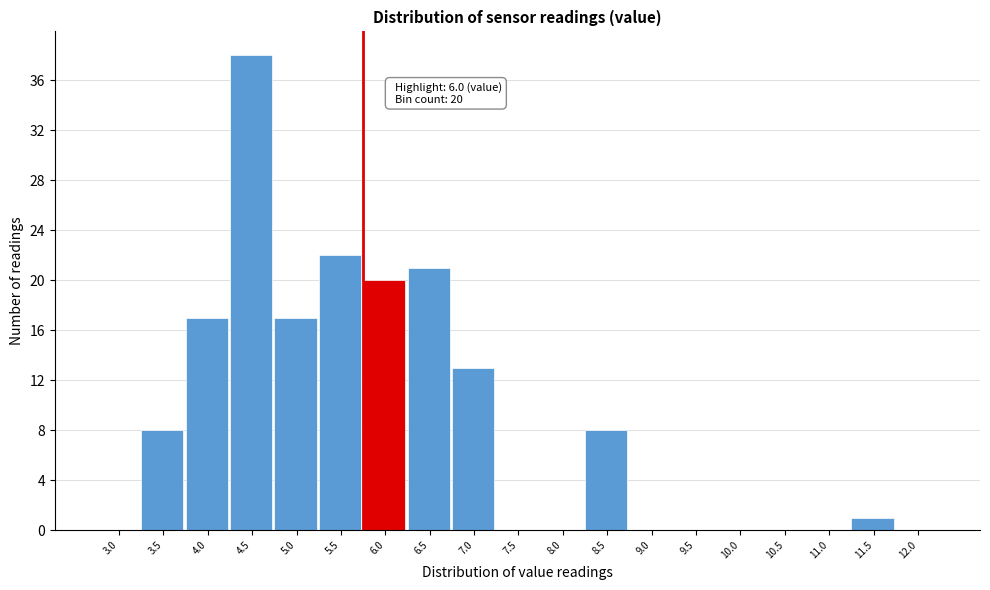

Reading right to left, extract all data points from this chart.

12.0=0	11.5=1	11.0=0	10.5=0	10.0=0	9.5=0	9.0=0	8.5=8	8.0=0	7.5=0	7.0=13	6.5=21	6.0=20	5.5=22	5.0=17	4.5=38	4.0=17	3.5=8	3.0=0